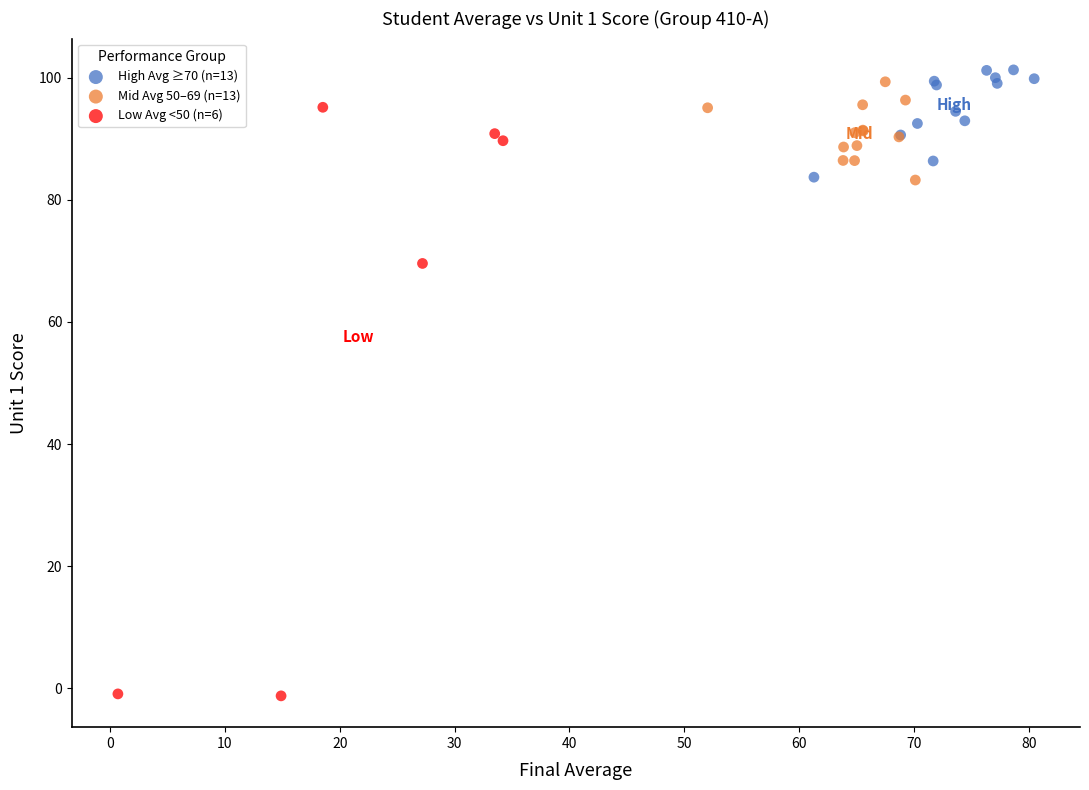

Which series contains the highest Y value?

High Avg ≥70 (n=13)